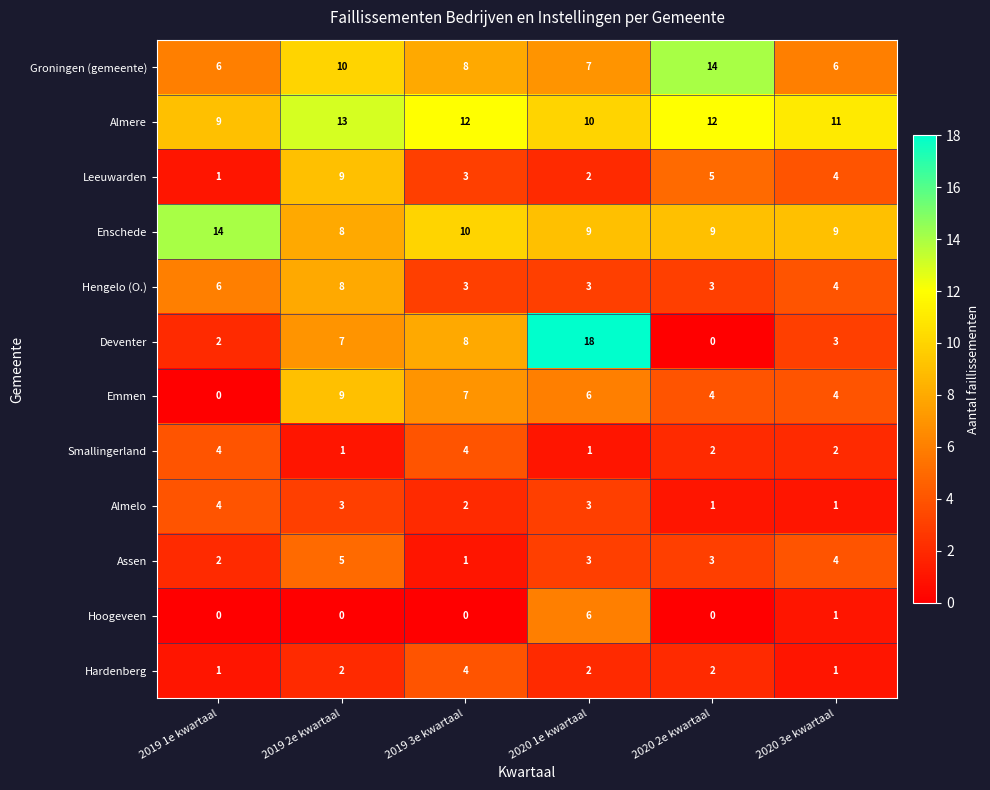

At which label does Emmen first exceed 6?

2019 2e kwartaal